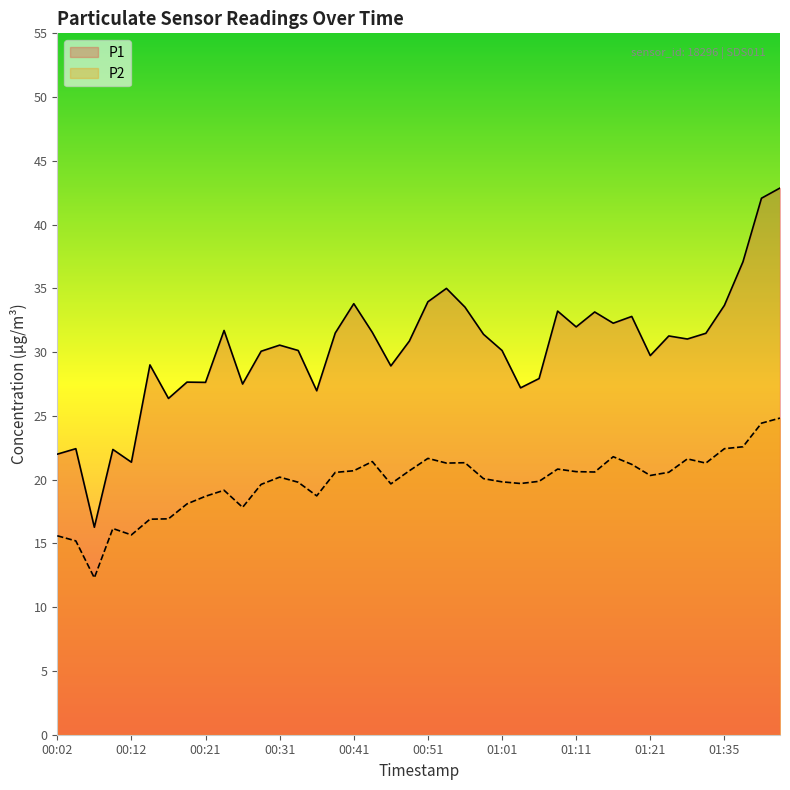

At how many categories does at least one series exceed 32?

12